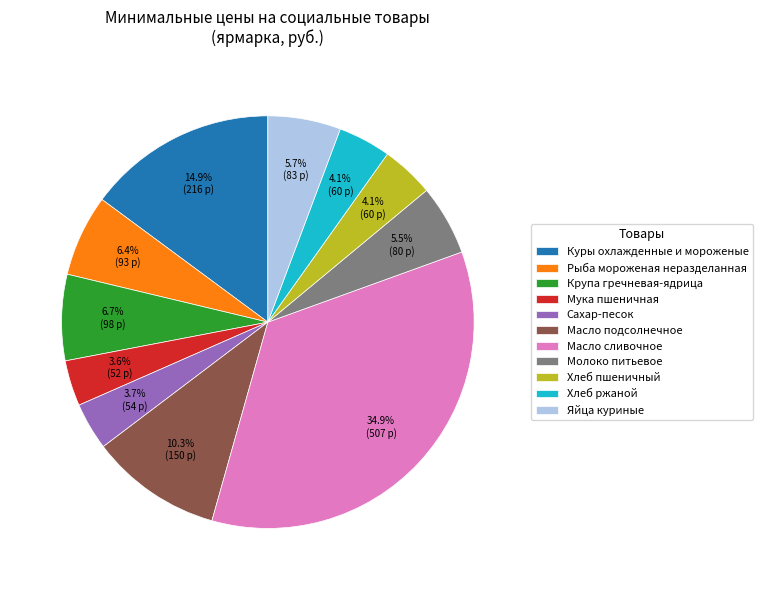

Does Масло сливочное represent more than half of the total?

No